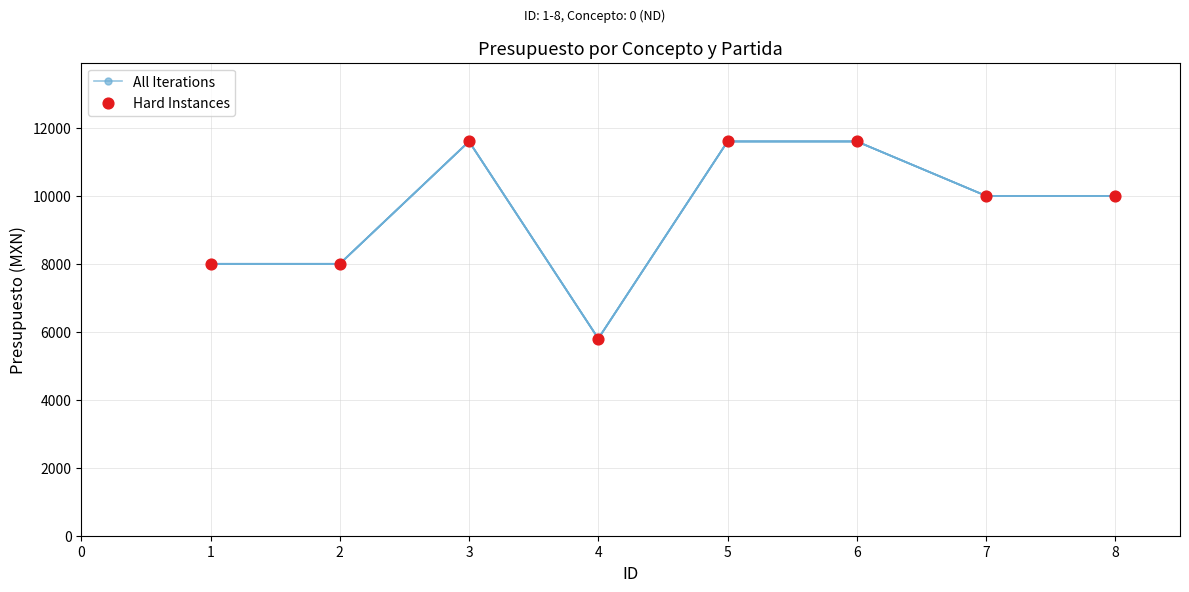

What is the change in value from 2 to 5?

+3600